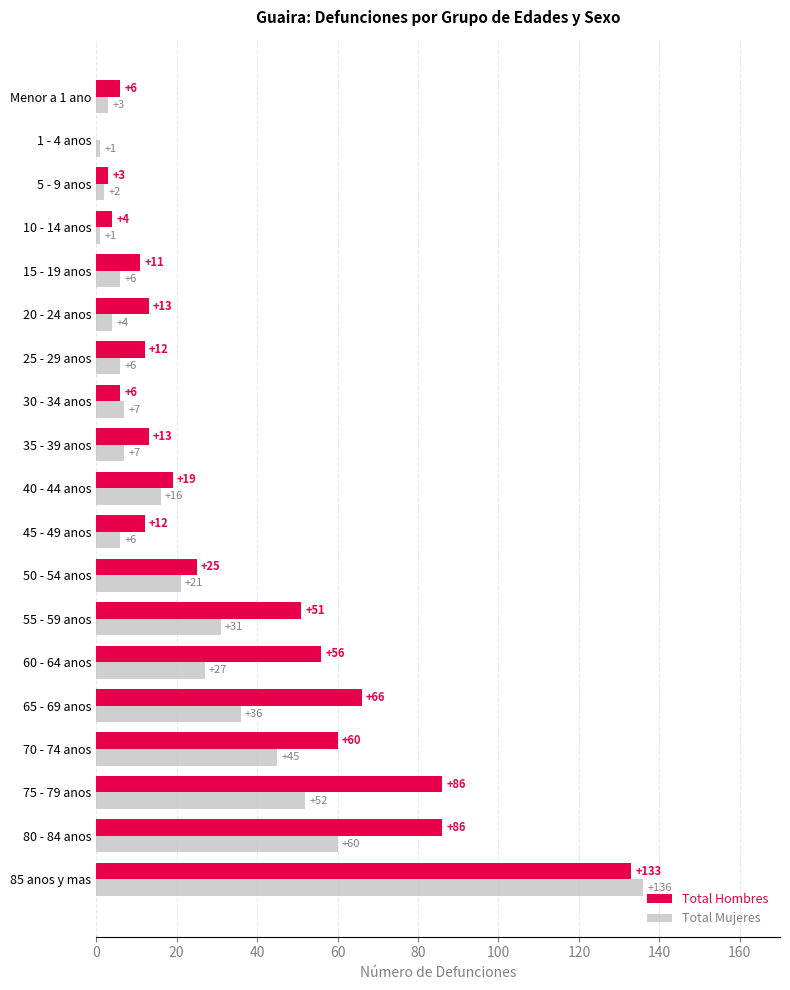

What is the average value of the Total Hombres series?

35